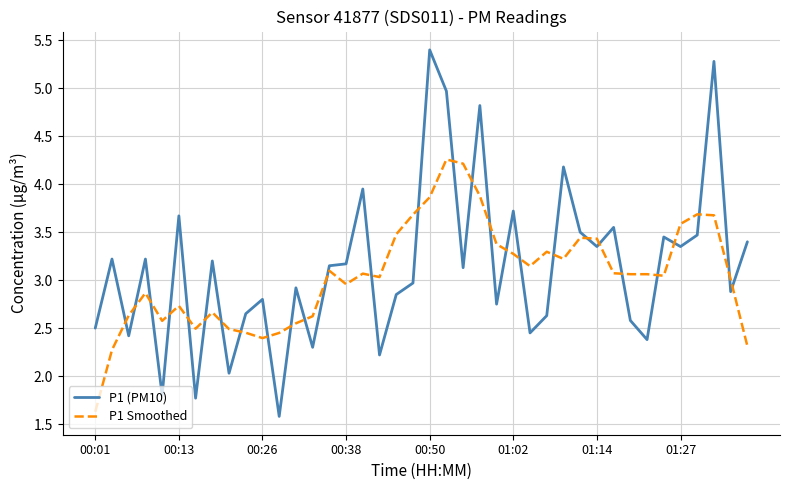

How many values in the P1 (PM10) series exceed 3?

21